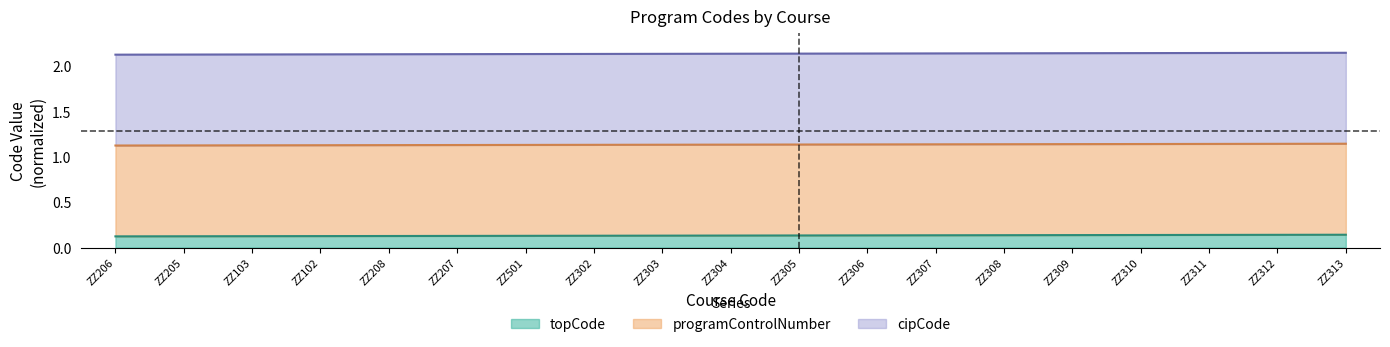

At how many categories does at least one series exceed 1?

19